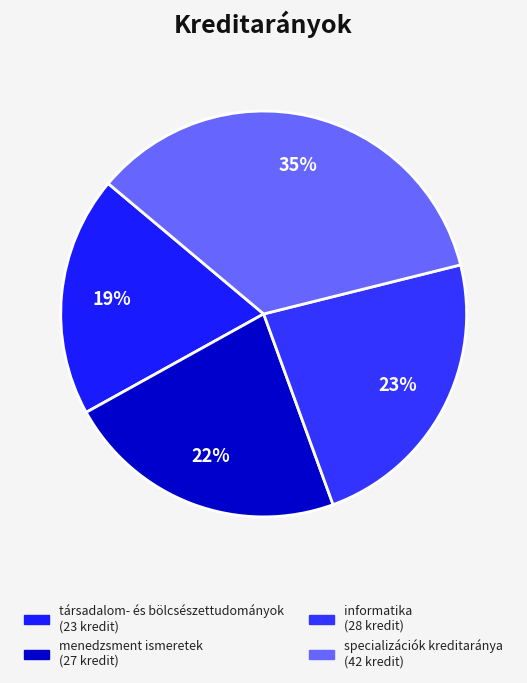

What percentage is the informatika slice, to the nearest percent?

23%